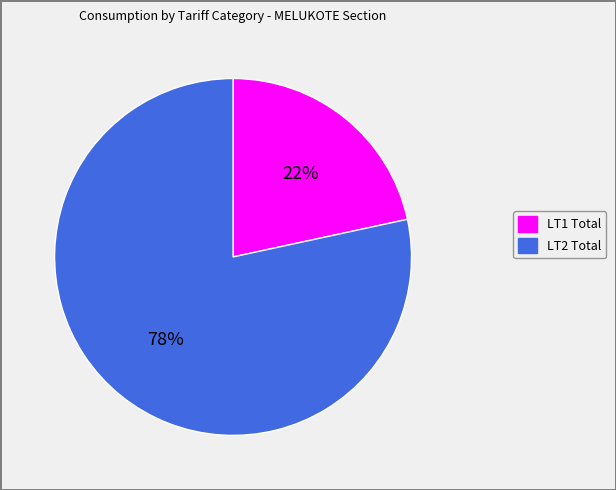

Is there a majority slice in this chart?

Yes